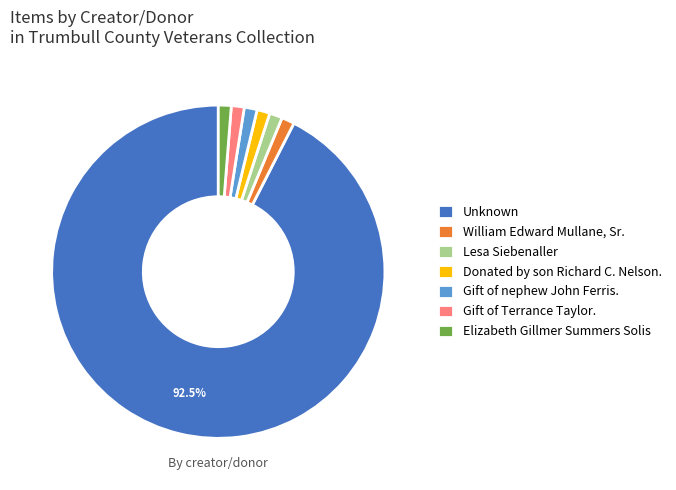

What is the ratio of the value at Gift of nephew John Ferris. to the value at William Edward Mullane, Sr.?

1.0